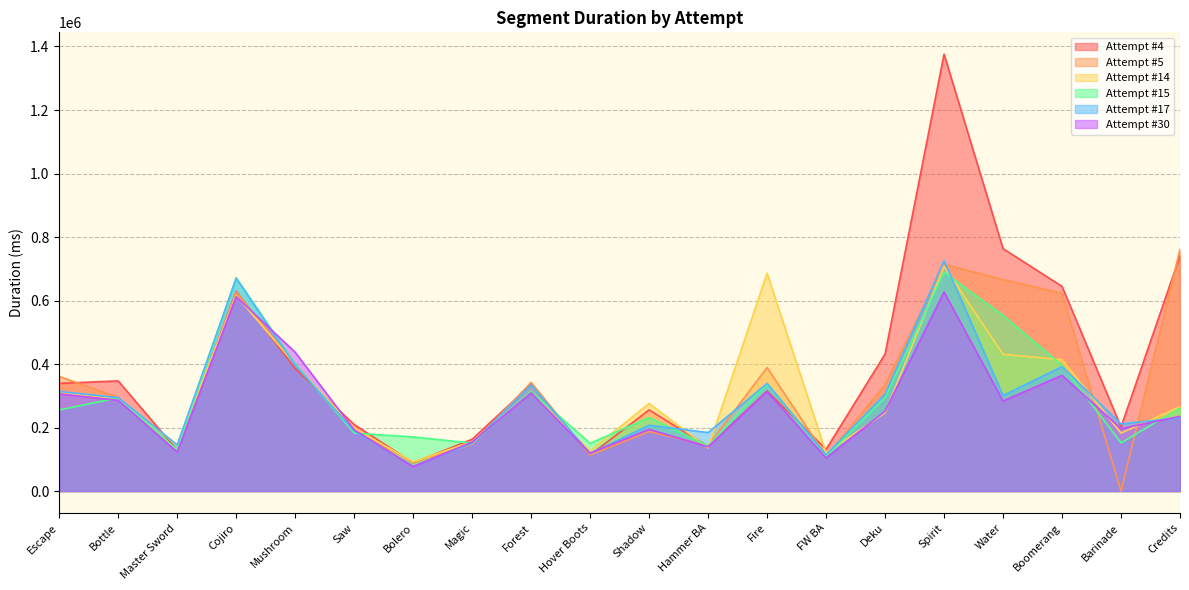

Does the chart have visible grid lines?

Yes